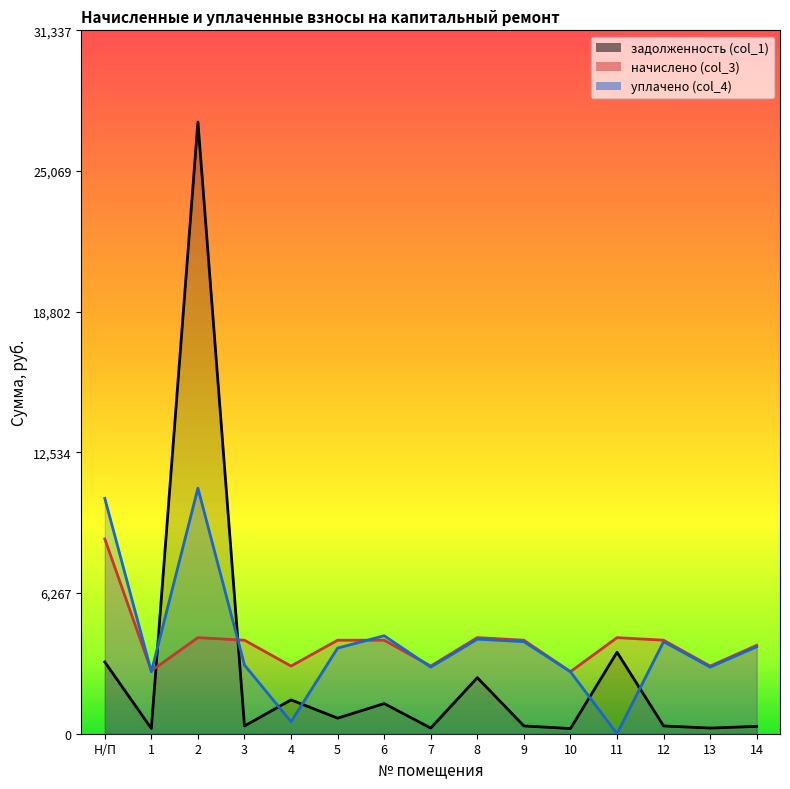

What is the difference between the maximum and minimum values in the уплачено (col_4) series?

10939.4